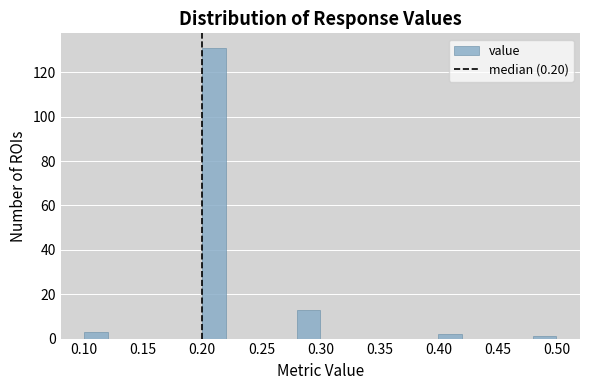

How tall is the bar that spans 0.10 to 0.12 on the x-axis? The values are not printed on the chart, so give them approximately, as read against the axis.

4